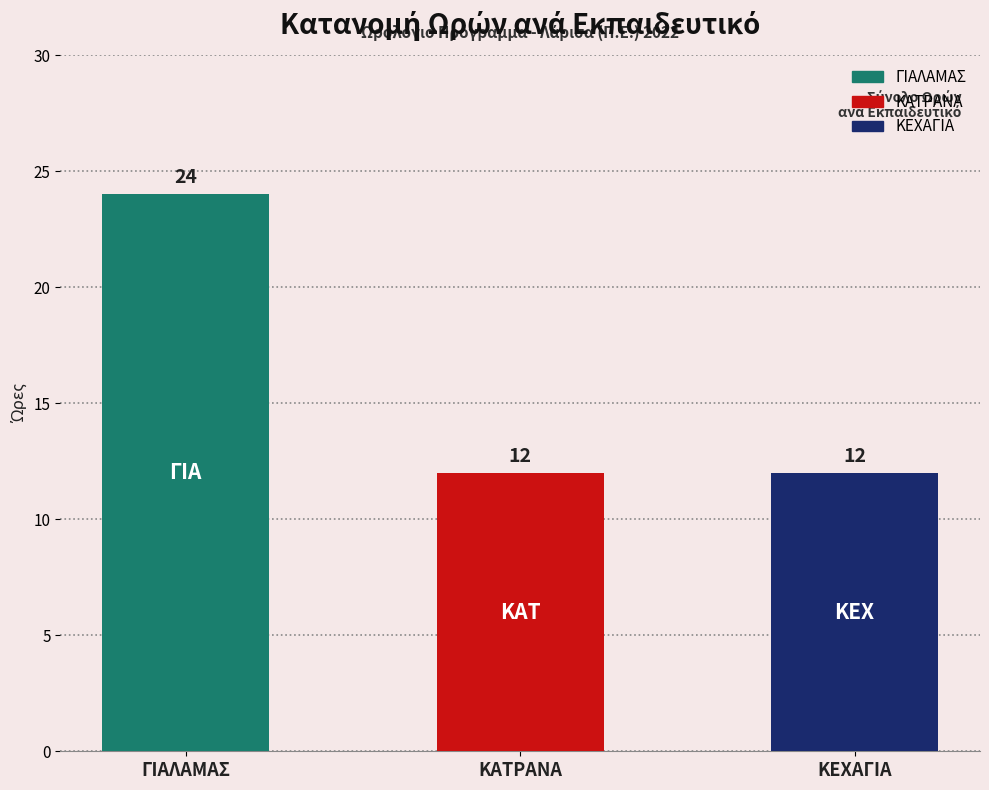

Which series has the widest spread of values?

ΩΡΕΣ